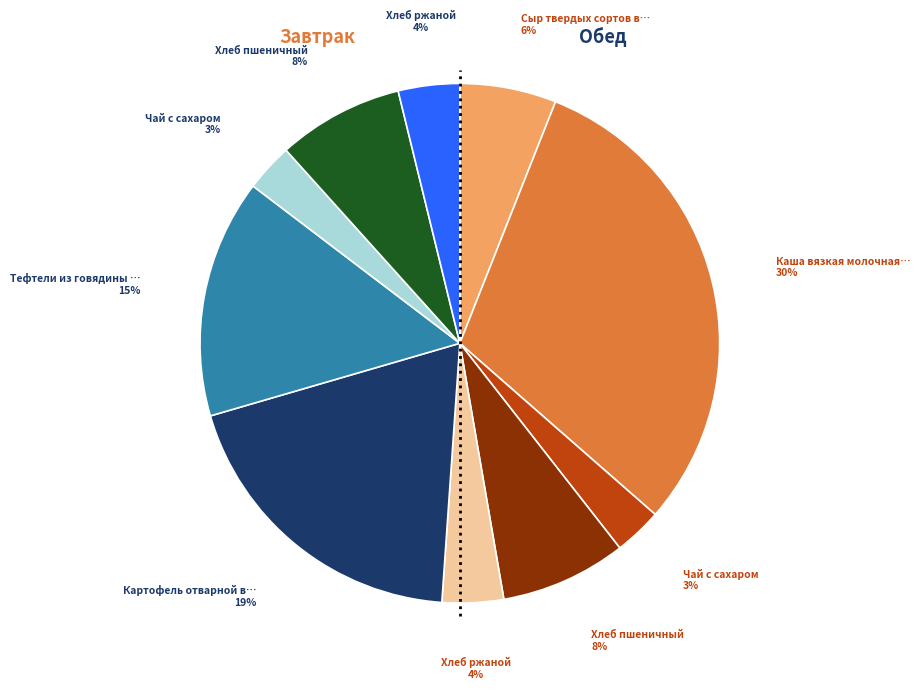

To the nearest percent, what is the average slice percentage?

10%